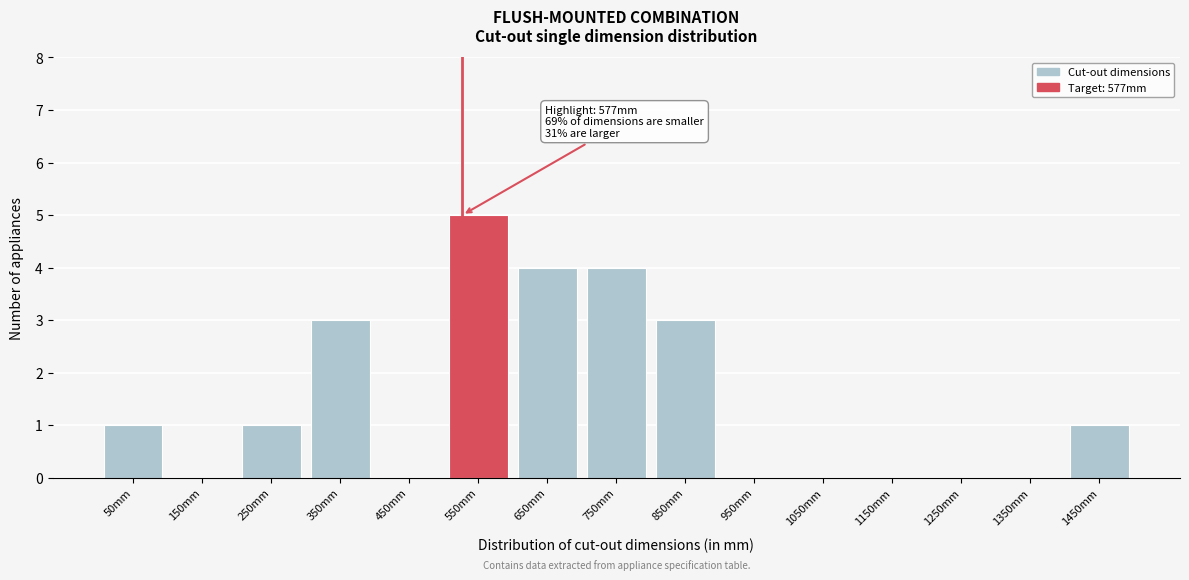

Reading left to right, what are all the values shown in this chart?

50mm=1	150mm=0	250mm=1	350mm=3	450mm=0	550mm=5	650mm=4	750mm=4	850mm=3	950mm=0	1050mm=0	1150mm=0	1250mm=0	1350mm=0	1450mm=1